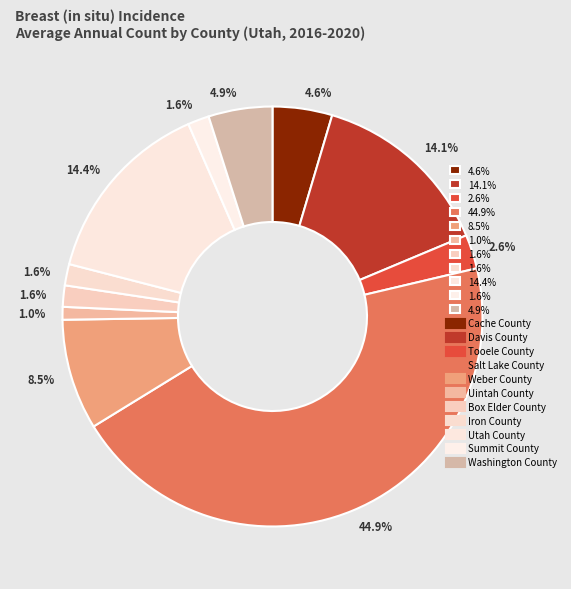

Is there any slice that represents more than half of the pie?

No